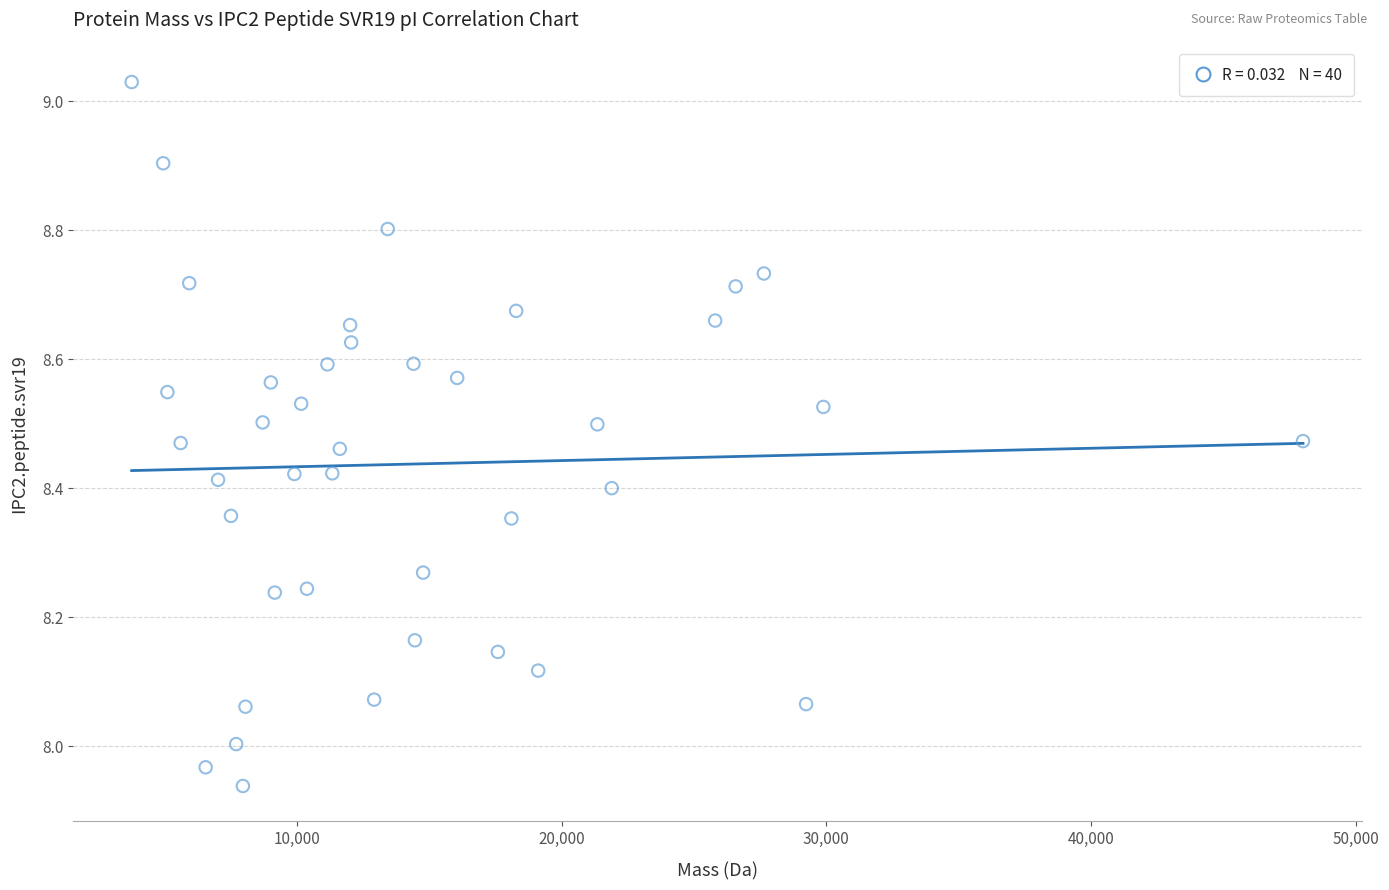

What is the range of Y values (max minus min)?

1.1